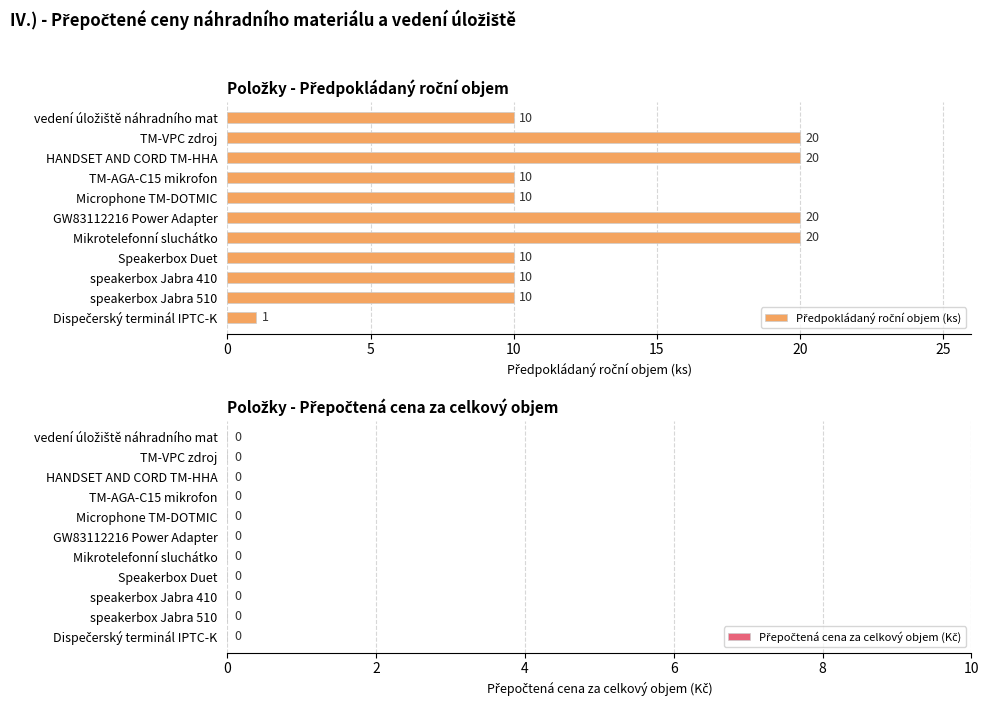

What is the maximum value shown in the chart?

20